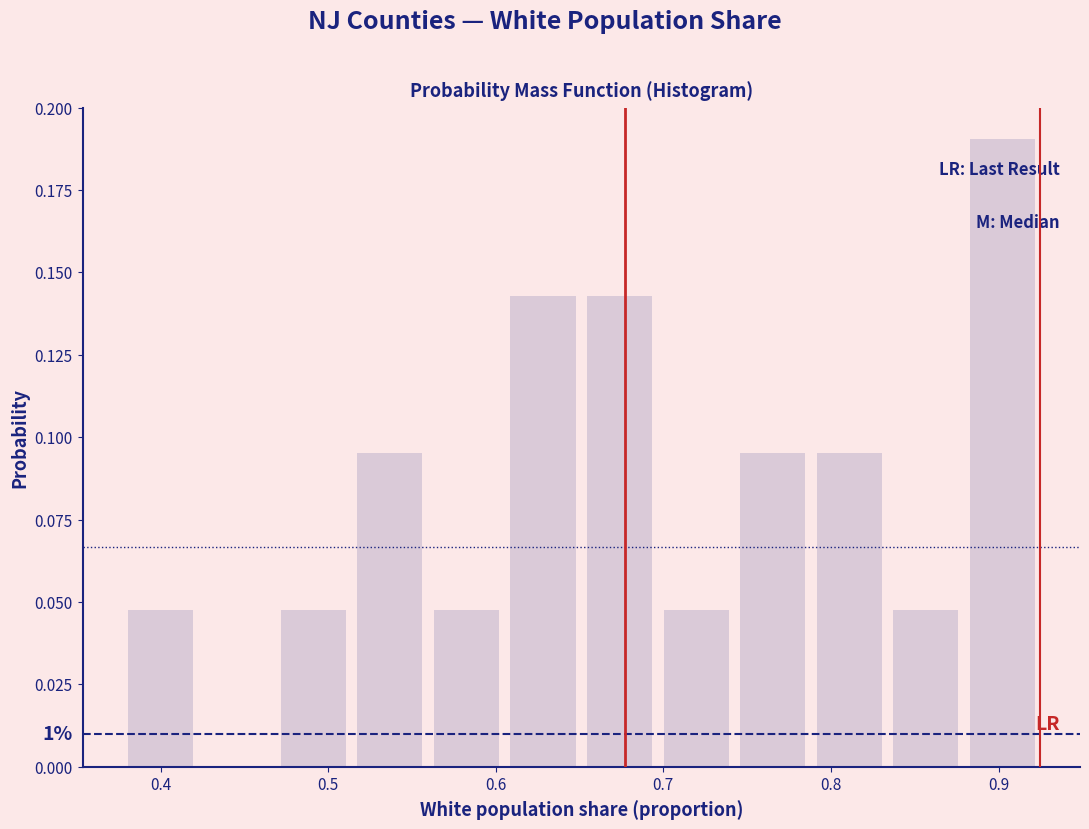

Which range on the x-axis has the tallest bar?

0.88 to 0.93